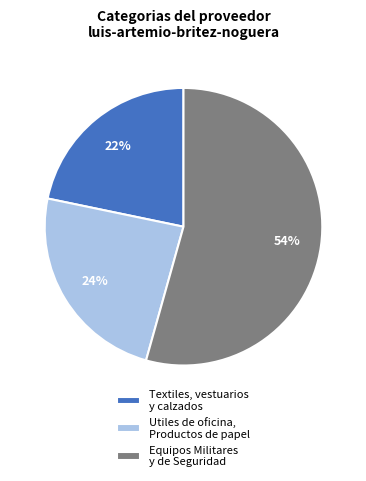

Is the sum of Utiles de oficina, Productos de papel and Textiles, vestuarios y calzados greater than half?

No